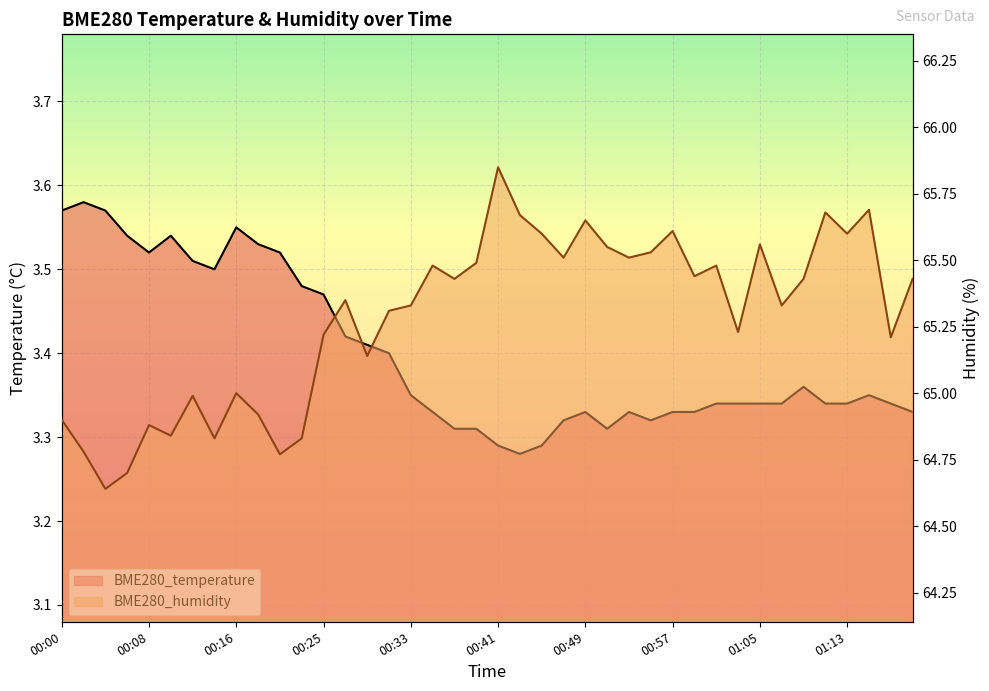

At which category does BME280_temperature reach its first local valley?

00:08